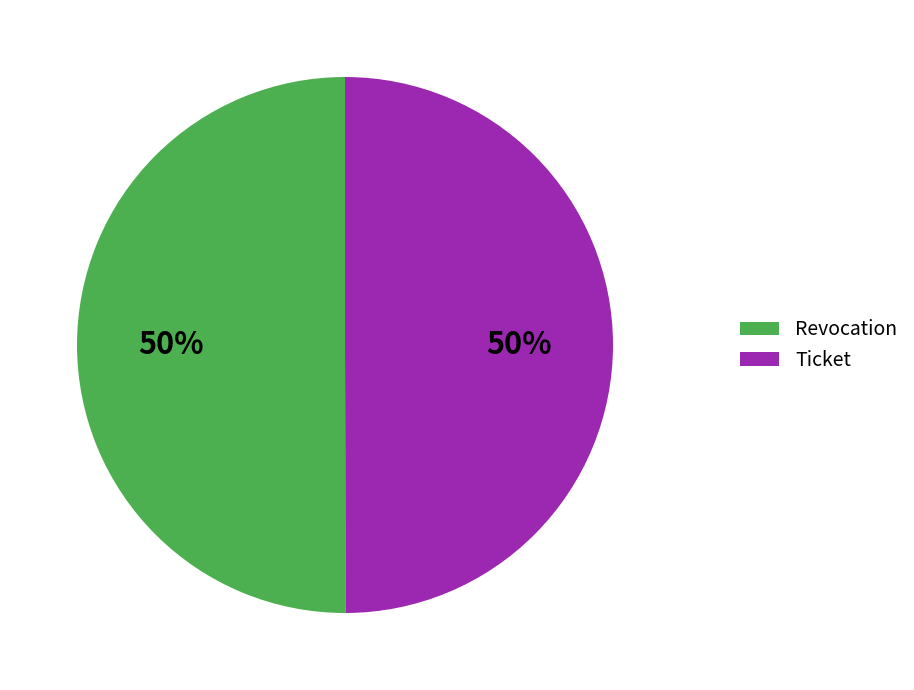

To the nearest percent, what is the combined percentage of Revocation and Ticket?

100%